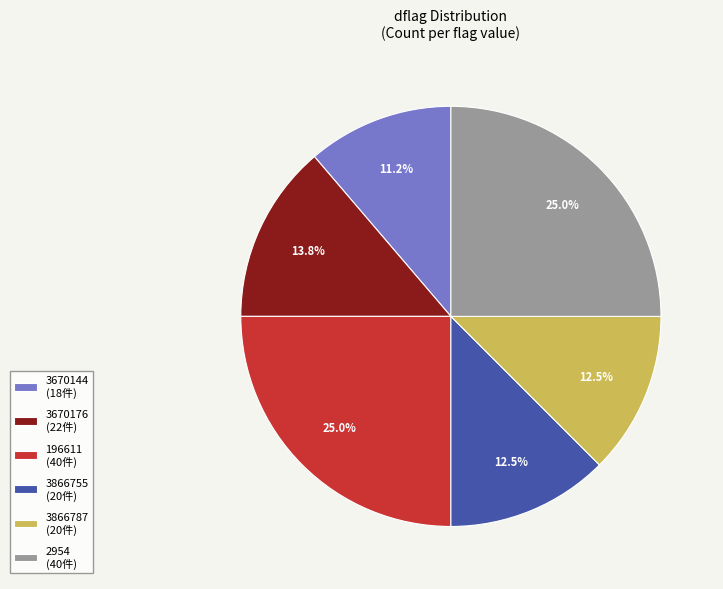

Between 196611 (40件) and 3670144 (18件), which is larger?

196611 (40件)